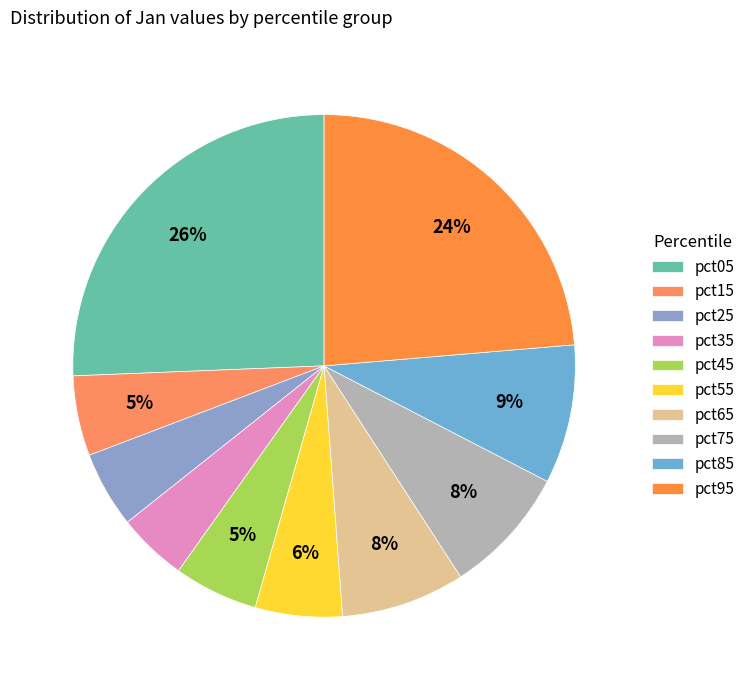

Which category has the smallest portion of the pie?

pct35